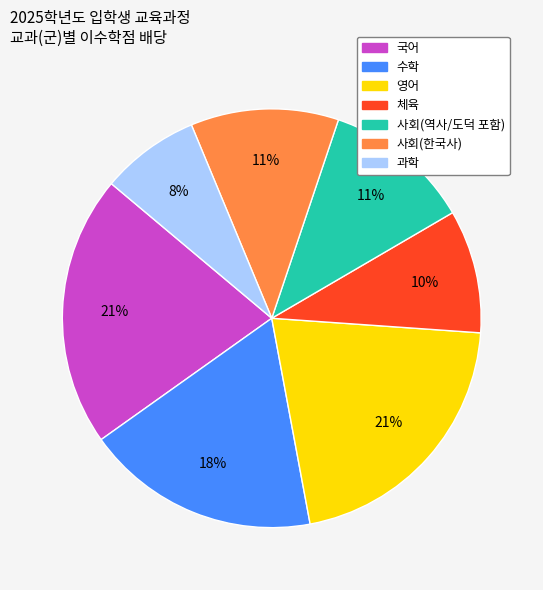

Is there a majority slice in this chart?

No